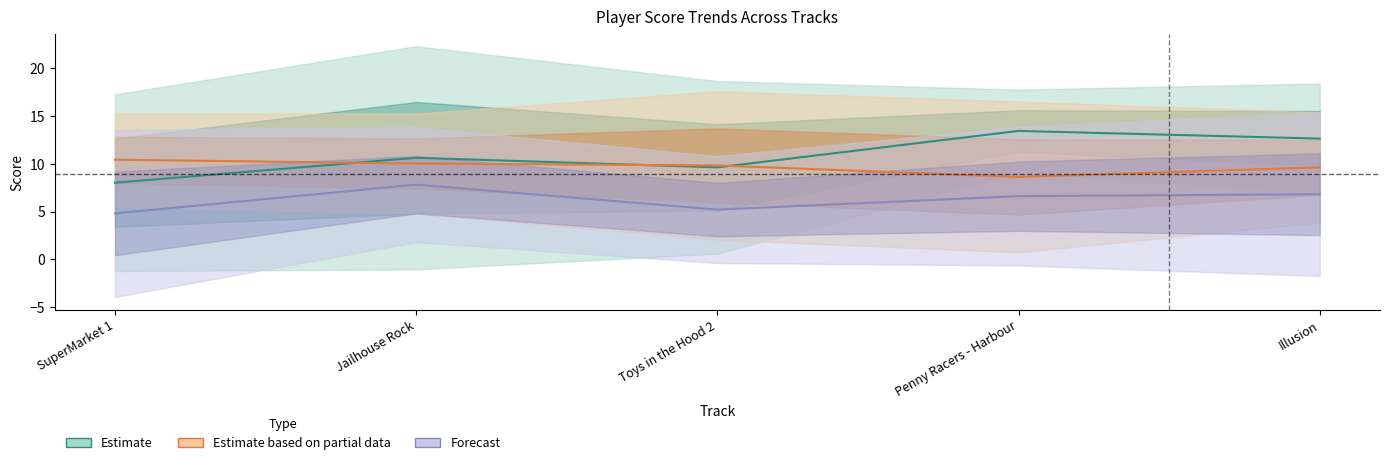

What is the smallest value displayed?

4.8